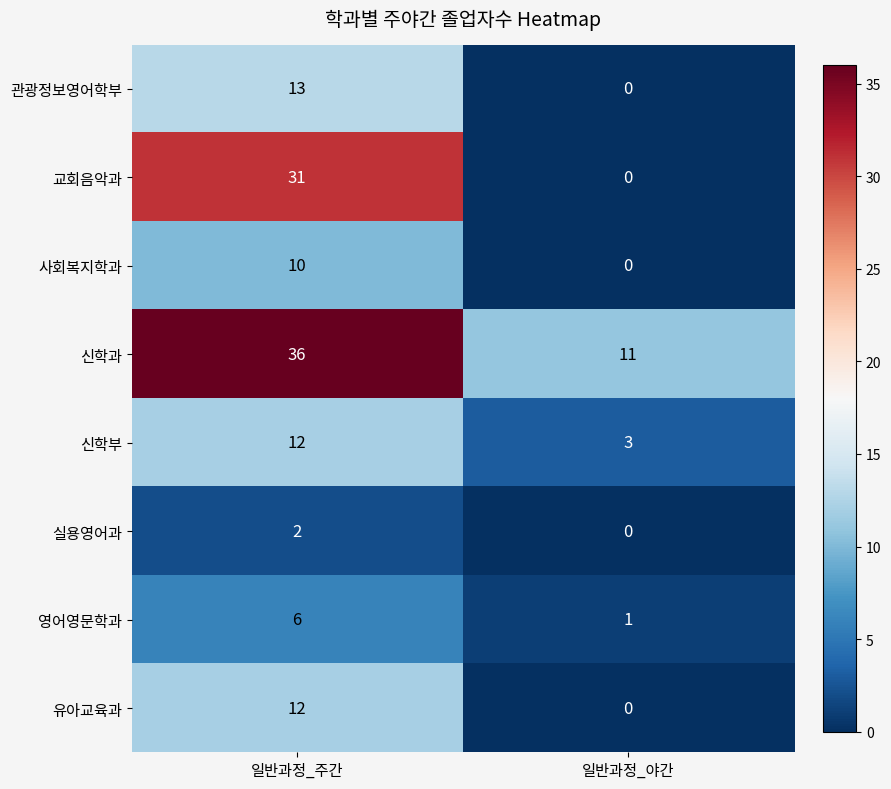

List the labels in order of 사회복지학과 value, smallest first.

일반과정_야간, 일반과정_주간